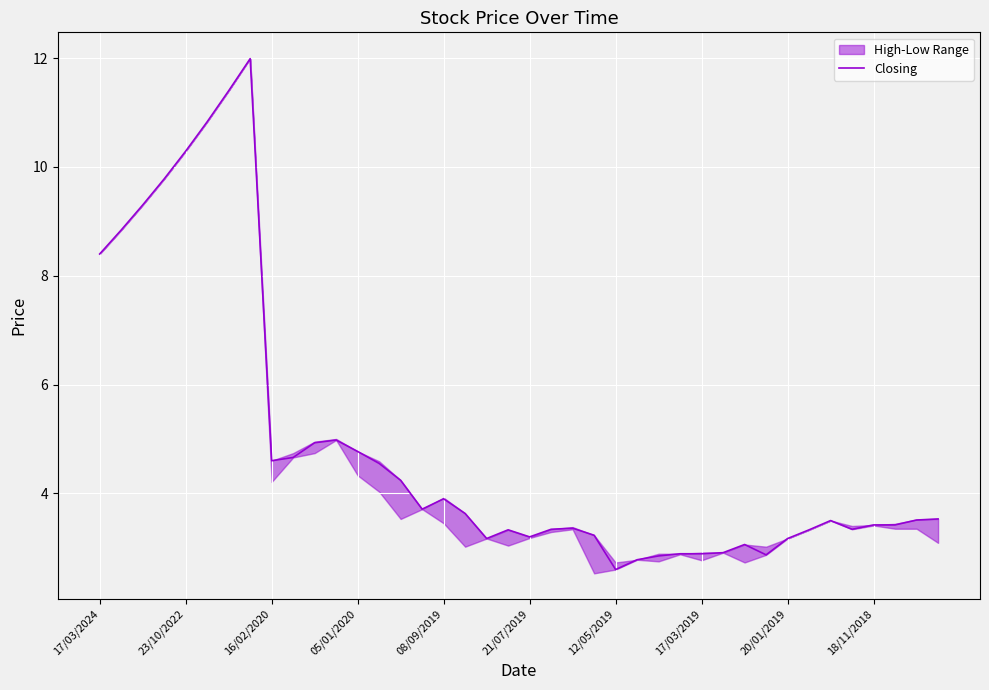

How many data points are above 3?

33